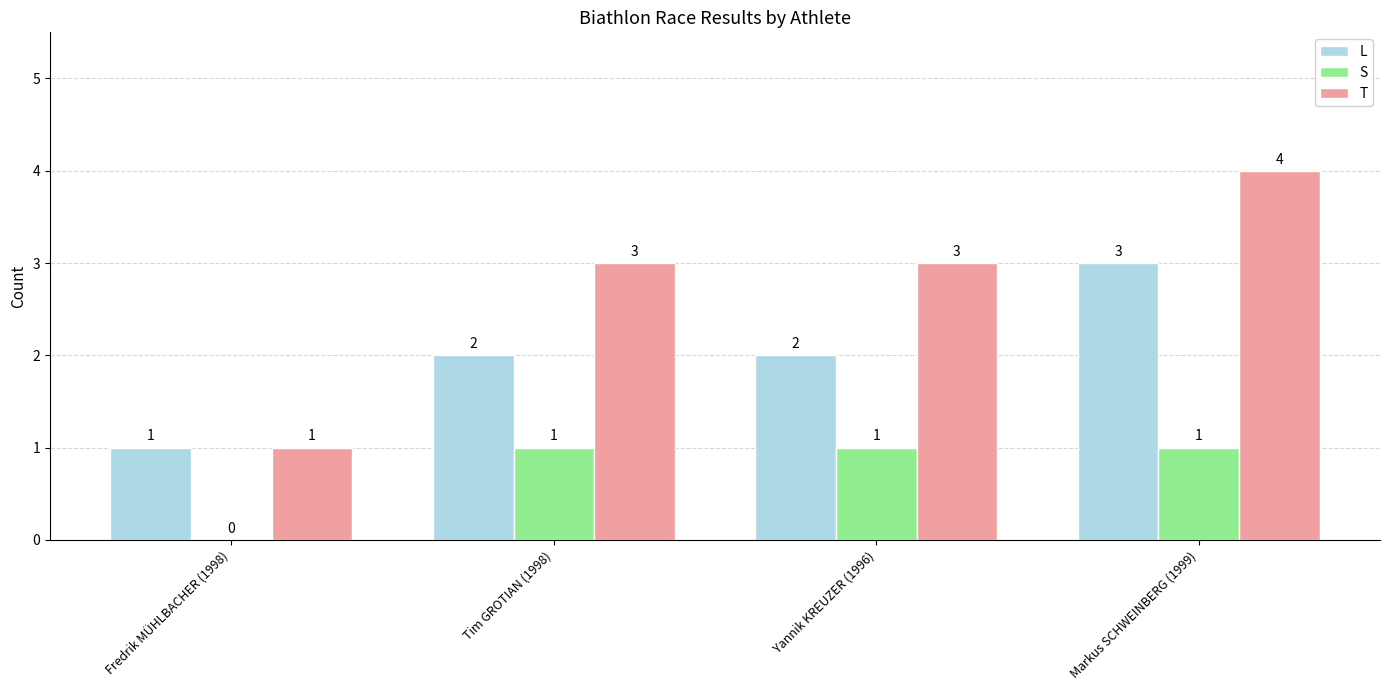

Which series has the widest spread of values?

T